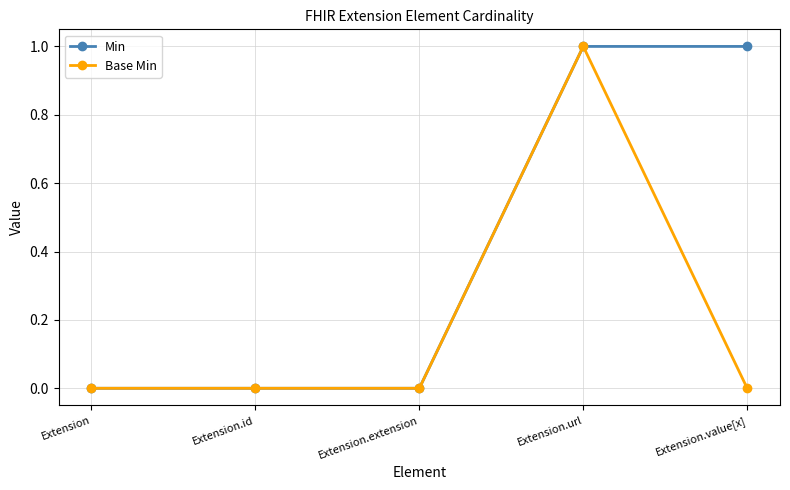

Rank the series by their average value, from lowest to highest.

Base Min, Min